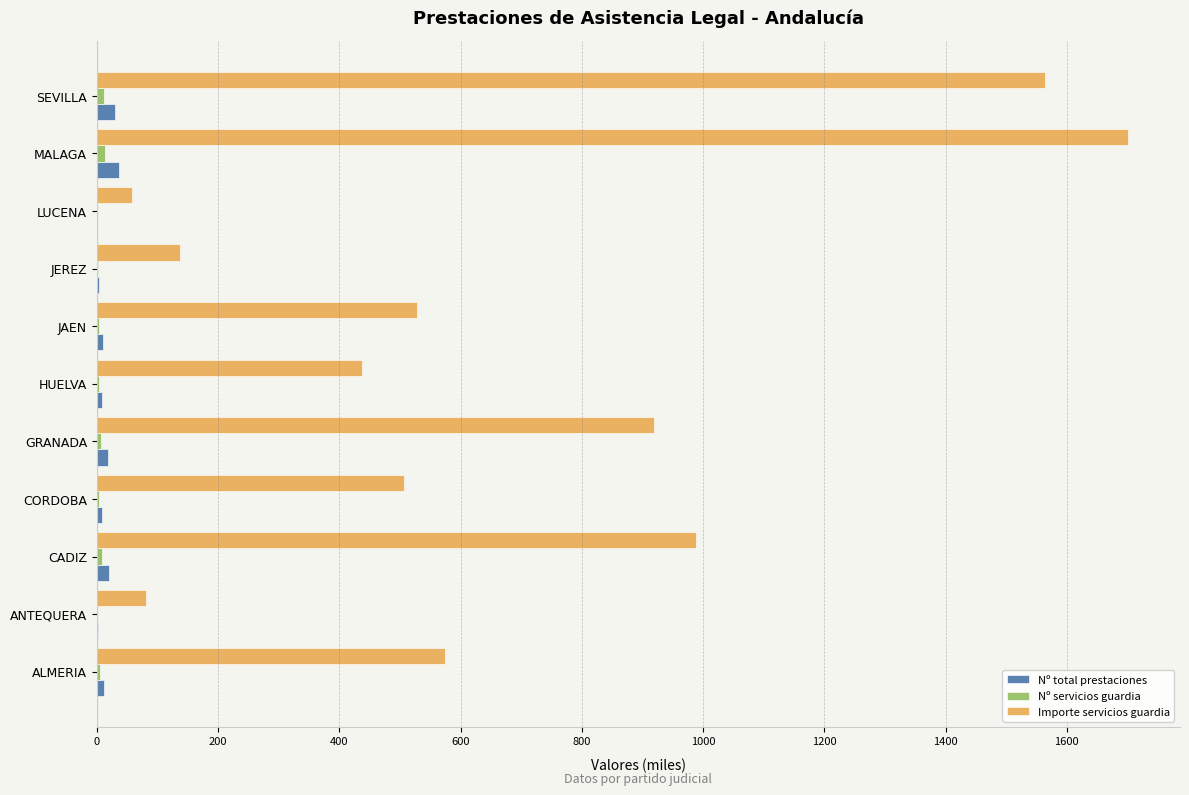

True or false: Importe servicios guardia has a value of 138.0 at JEREZ.

True